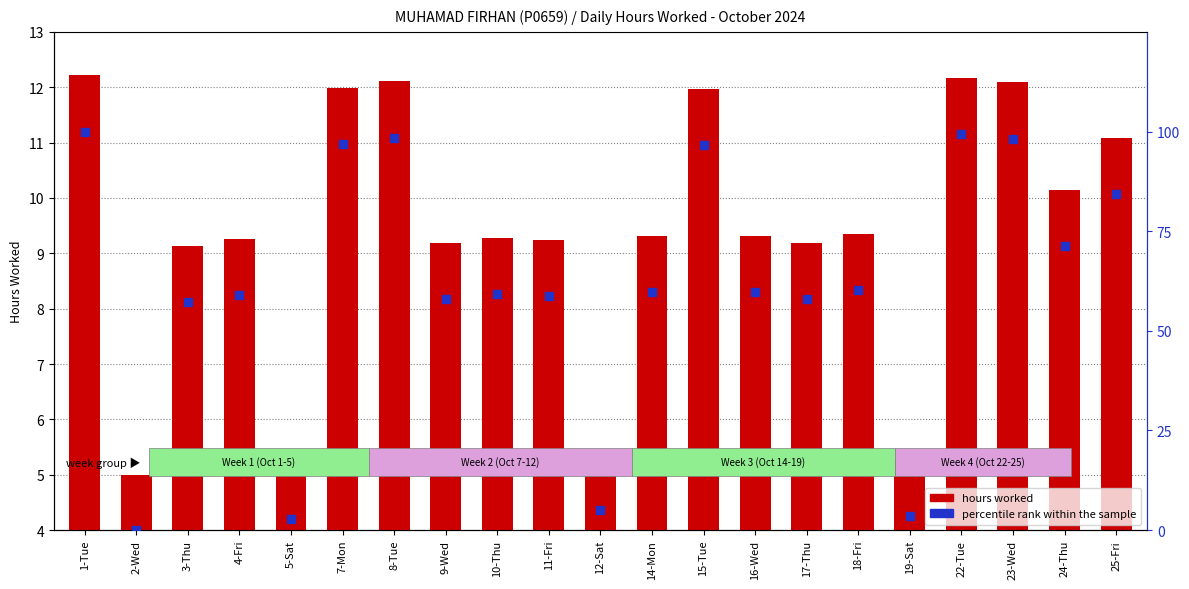

What is the total value across all series at 23-Wed?

110.3